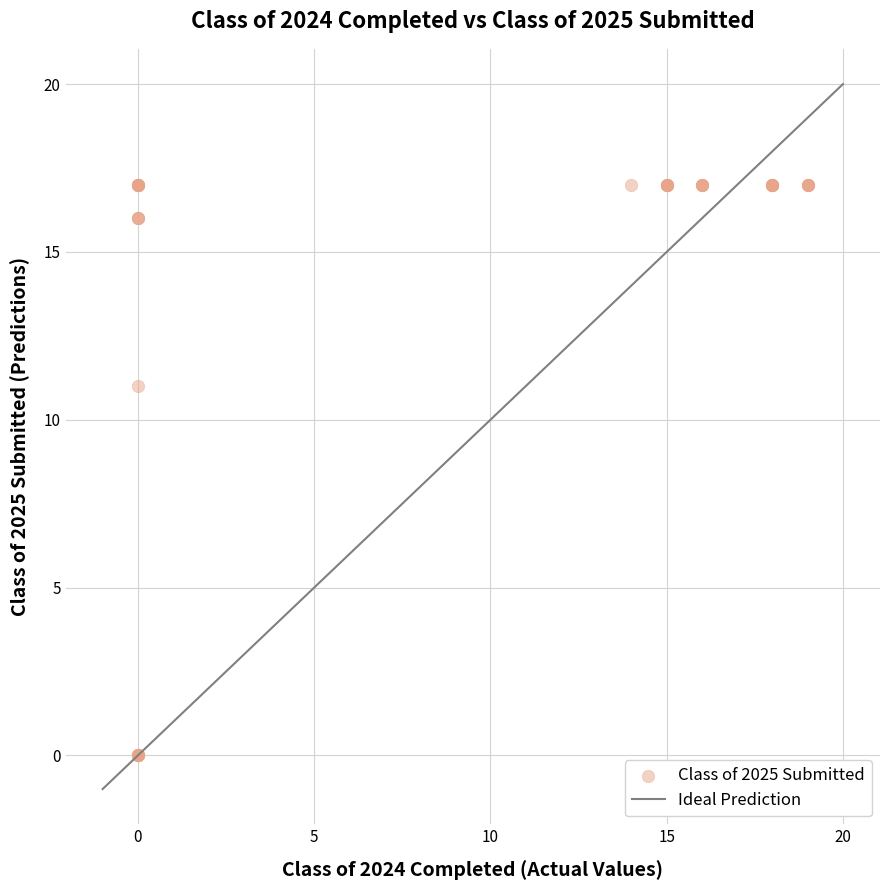

What Y value in the scatter plot is closest to 8?

11